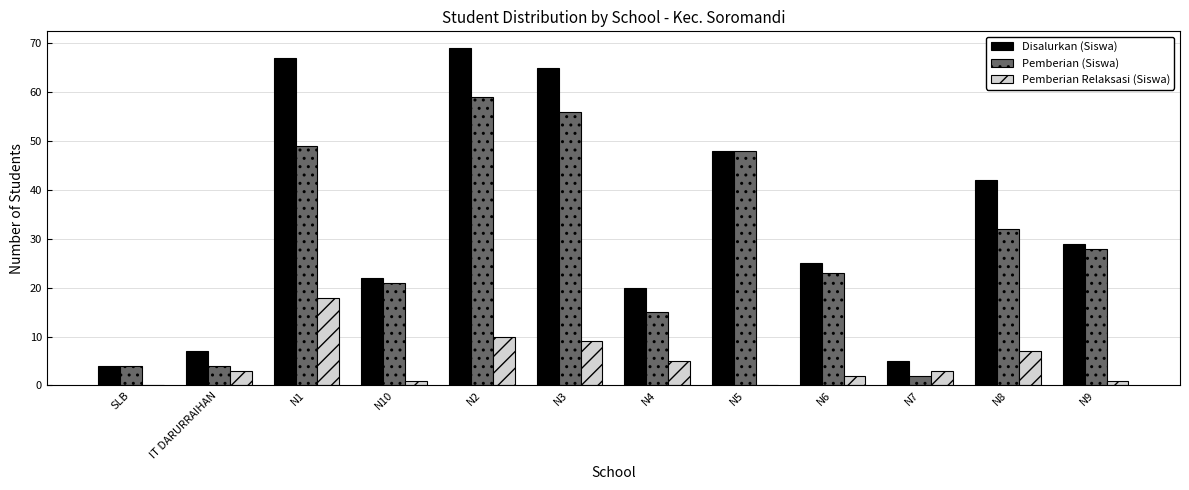

Between N1 and N6, which series saw the biggest shift?

Disalurkan (Siswa)